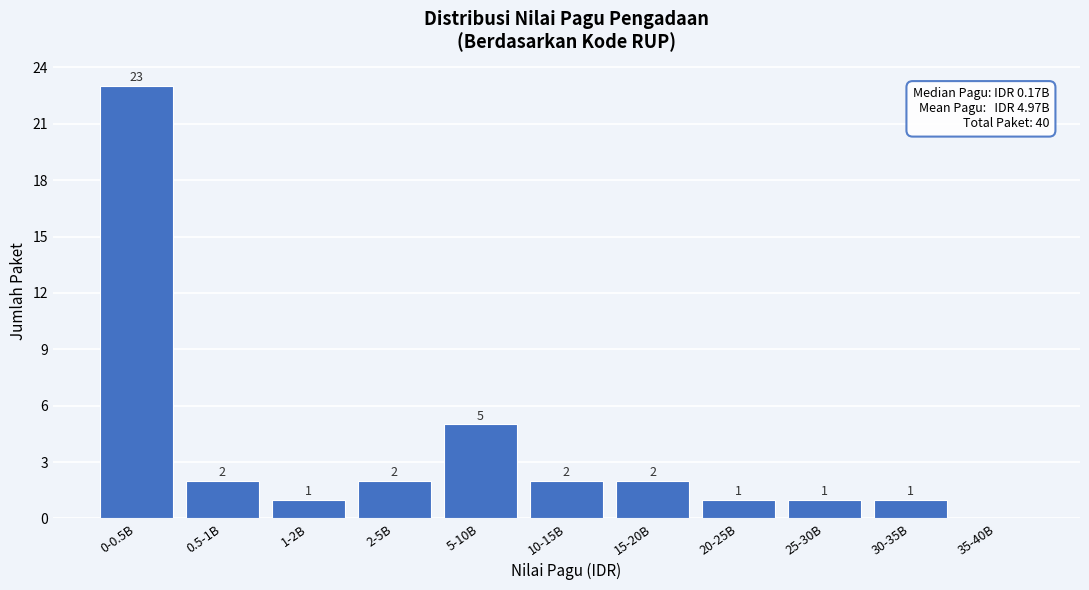

Reading right to left, extract all data points from this chart.

35-40B=0	30-35B=1	25-30B=1	20-25B=1	15-20B=2	10-15B=2	5-10B=5	2-5B=2	1-2B=1	0.5-1B=2	0-0.5B=23